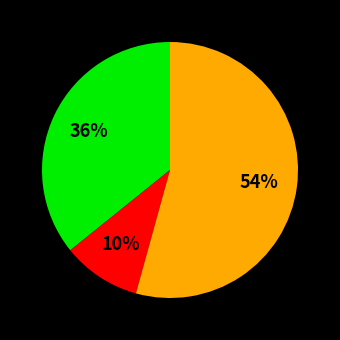

To the nearest percent, what is the difference between the largest and smallest slice percentages?

44%